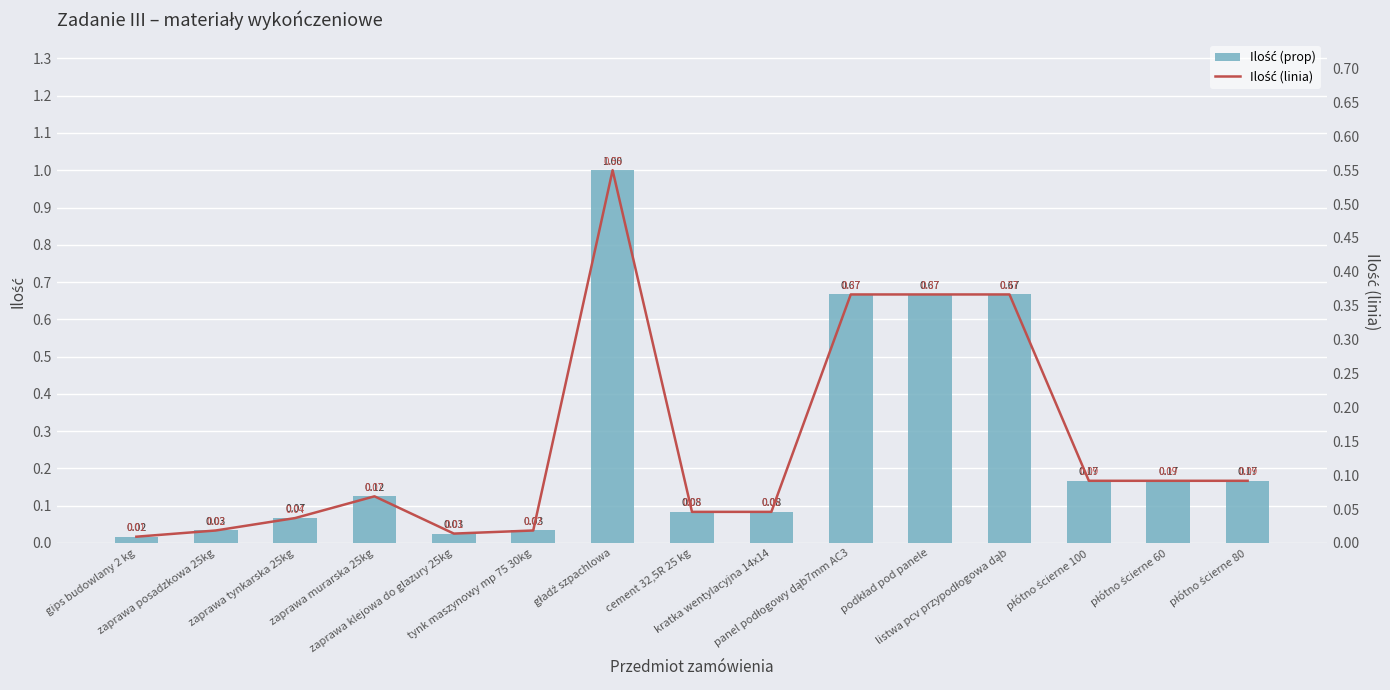

List the series in order of their peak value, lowest first.

Ilość (linia), Ilość (prop)